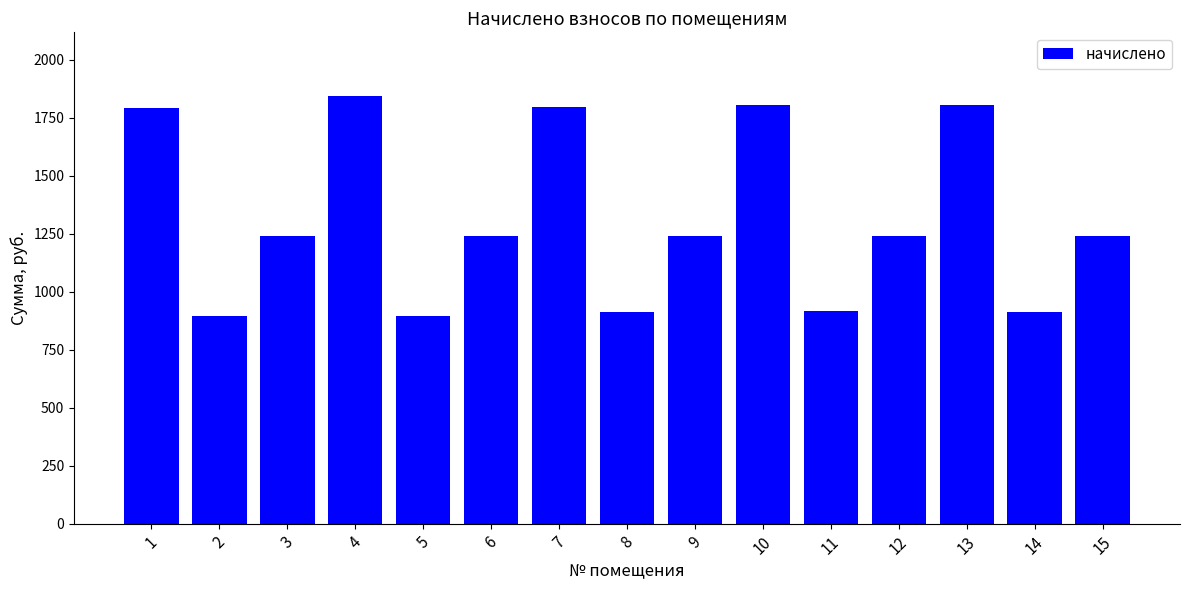

Read the value at 6.

1239.8